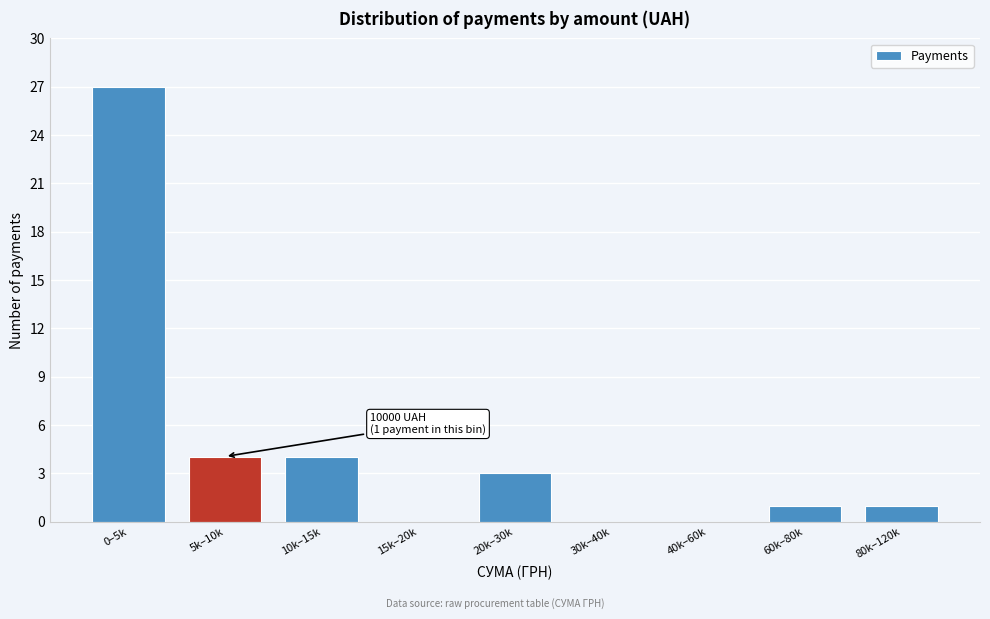

Reading left to right, transcribe all the data shown in this chart.

0–5k=27	5k–10k=4	10k–15k=4	15k–20k=0	20k–30k=3	30k–40k=0	40k–60k=0	60k–80k=1	80k–120k=1